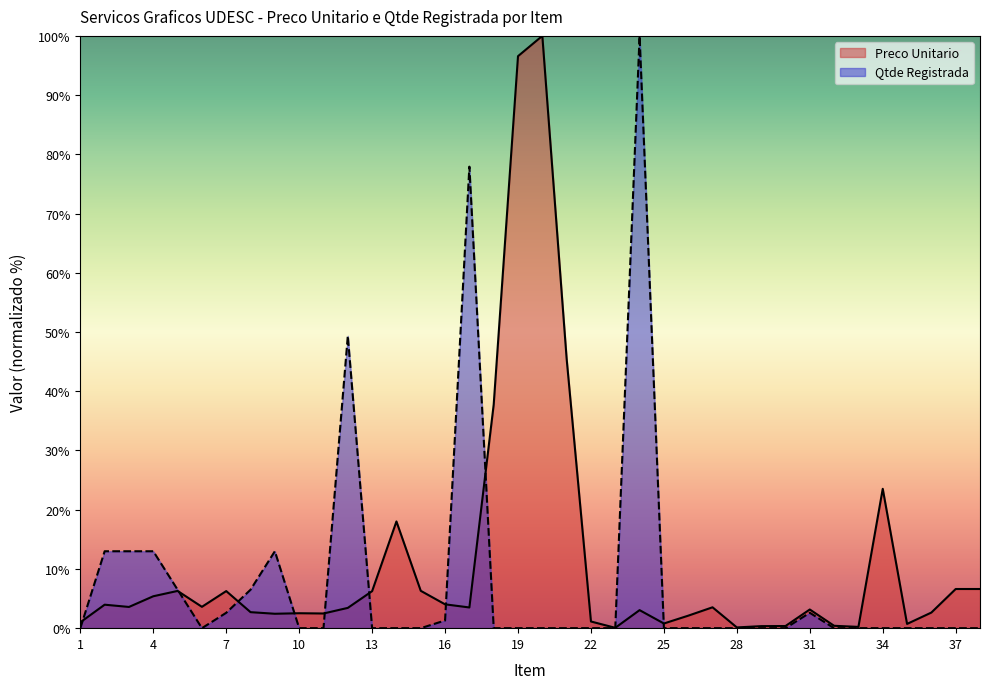

True or false: Preco Unitario has a value of 0.5 at 25.

False